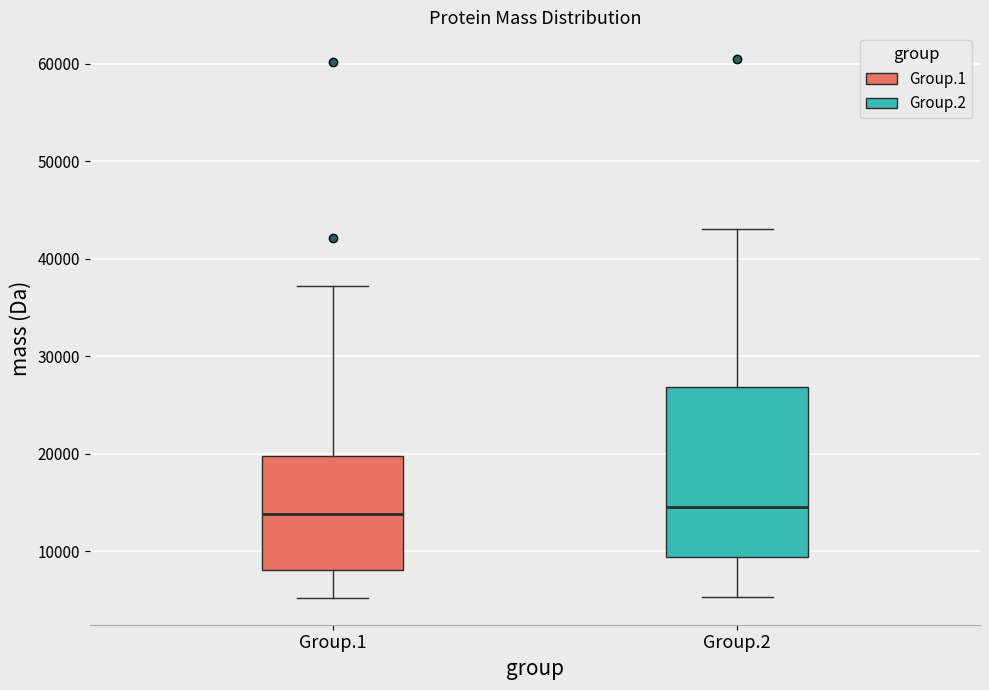

Which box is the tallest, from its lower edge to its upper edge?

Group.2